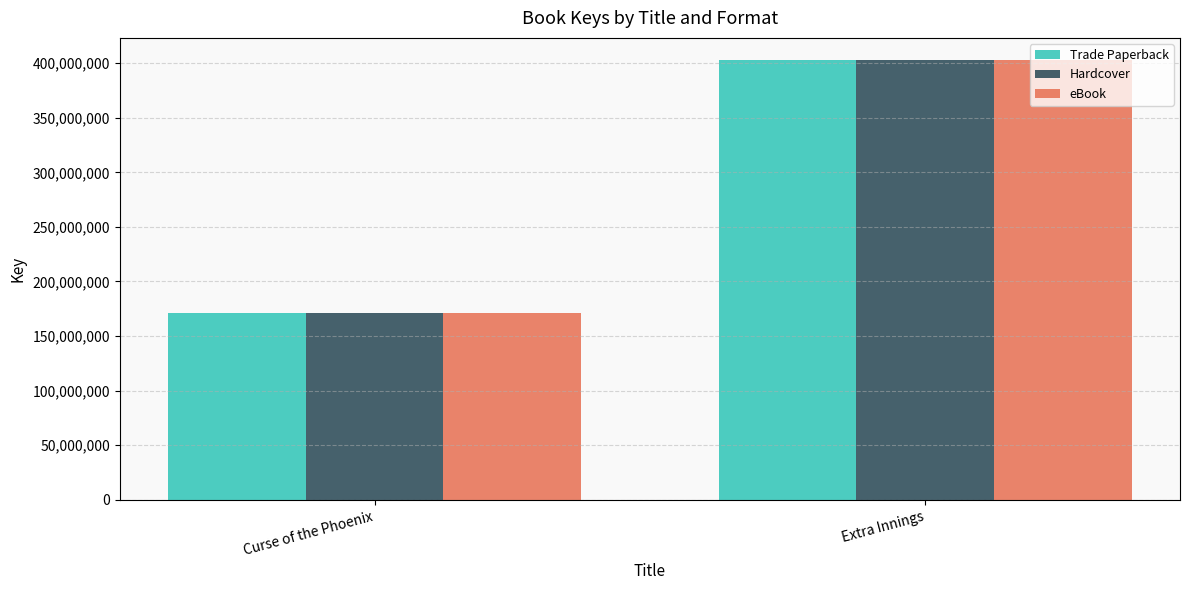

Where is eBook nearest to the value 287177276?

Curse of the Phoenix